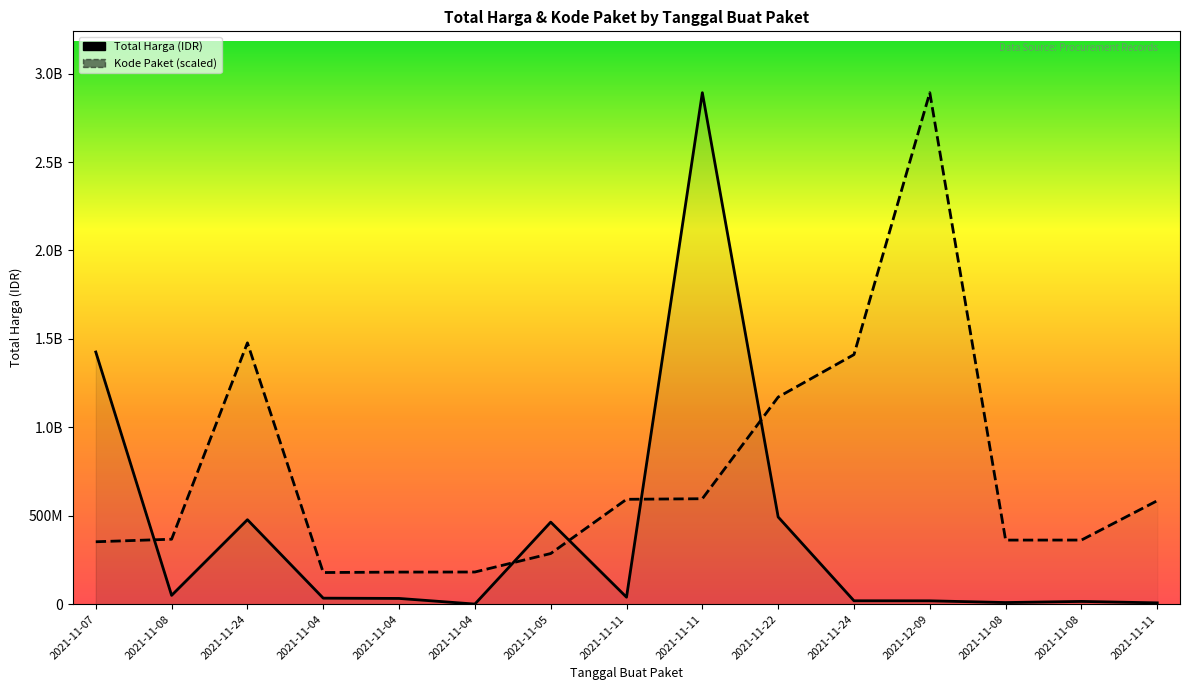

What is the average value of the Total Harga (IDR) series?

398596754.3